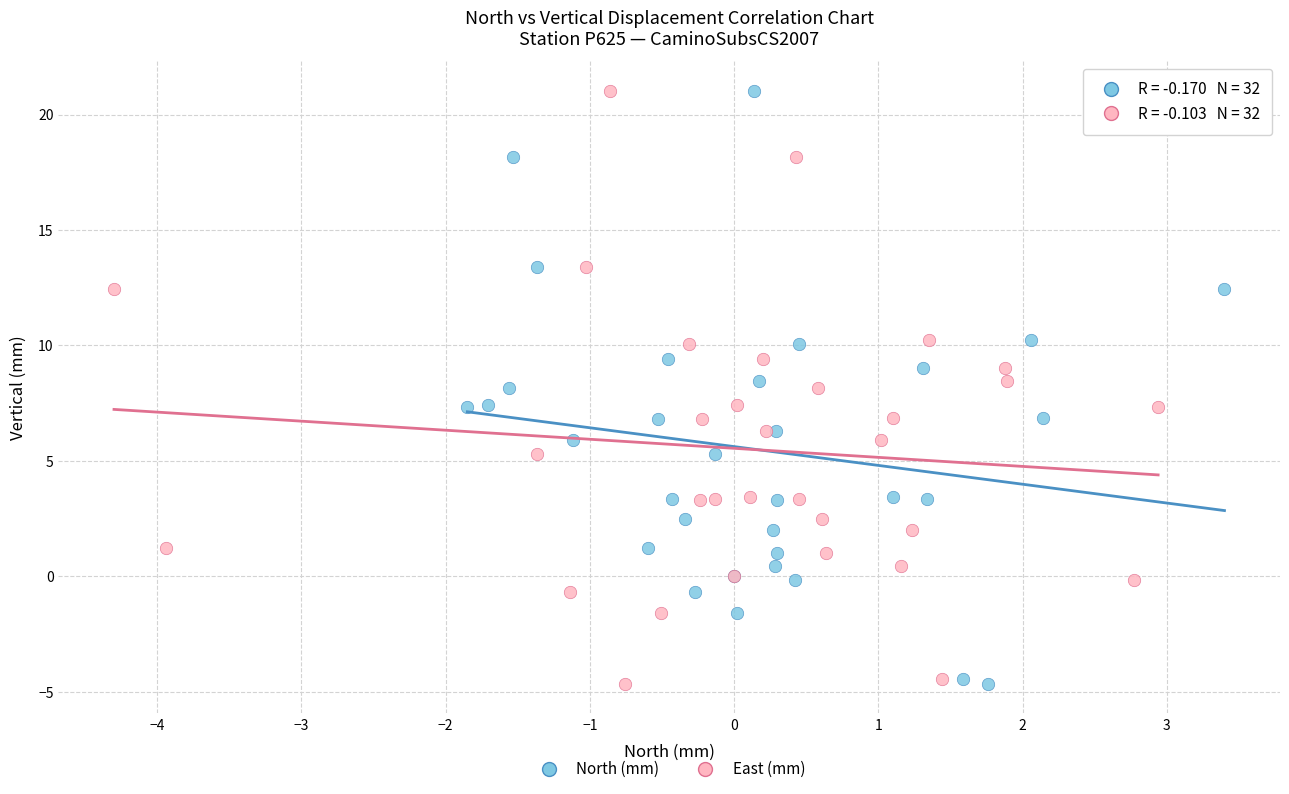

What are all the series names shown in the legend?

North (mm), East (mm)